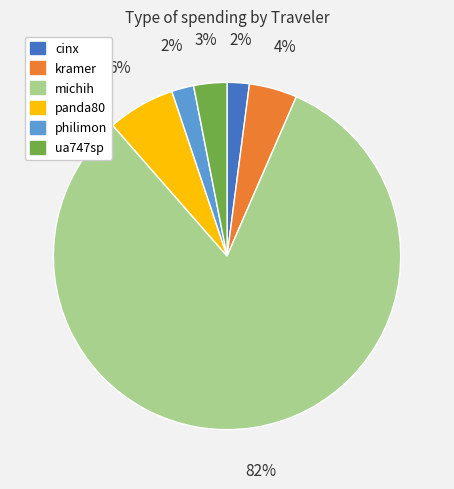

Does michih account for over 50% of the chart?

Yes